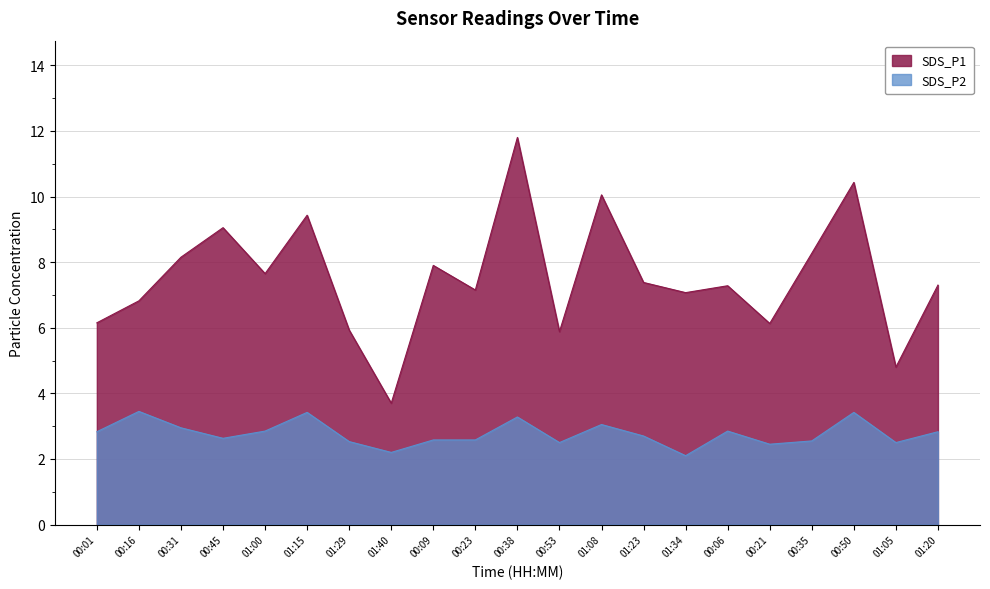

Reading left to right, what are all the values shown in this chart?

SDS_P1: 6.2	6.8	8.2	9.1	7.7	9.4	5.9	3.7	7.9	7.2	11.8	5.9	10.1	7.4	7.1	7.3	6.1	8.3	10.4	4.8	7.3
SDS_P2: 2.8	3.5	3.0	2.6	2.9	3.4	2.5	2.2	2.6	2.6	3.3	2.5	3.0	2.7	2.1	2.9	2.5	2.5	3.4	2.5	2.8